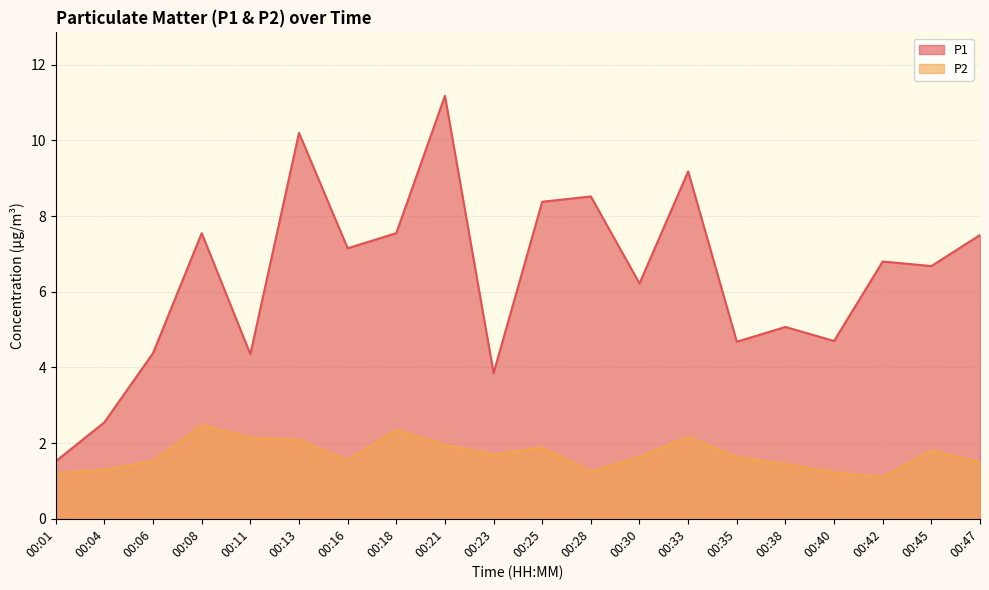

Reading right to left, what are all the values shown in this chart?

P1: 00:47=7.5	00:45=6.7	00:42=6.8	00:40=4.7	00:38=5.1	00:35=4.7	00:33=9.2	00:30=6.2	00:28=8.5	00:25=8.4	00:23=3.9	00:21=11.2	00:18=7.5	00:16=7.2	00:13=10.2	00:11=4.3	00:08=7.5	00:06=4.4	00:04=2.5	00:01=1.5
P2: 00:47=1.5	00:45=1.8	00:42=1.1	00:40=1.2	00:38=1.4	00:35=1.6	00:33=2.2	00:30=1.6	00:28=1.2	00:25=1.9	00:23=1.7	00:21=1.9	00:18=2.4	00:16=1.6	00:13=2.1	00:11=2.1	00:08=2.5	00:06=1.5	00:04=1.3	00:01=1.2